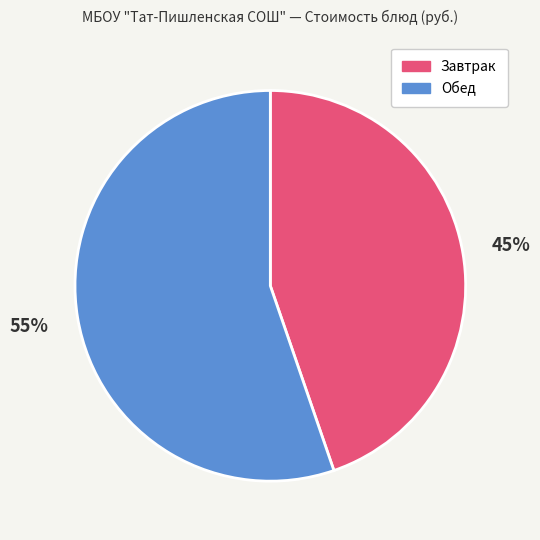

Does any single category account for the majority?

Yes